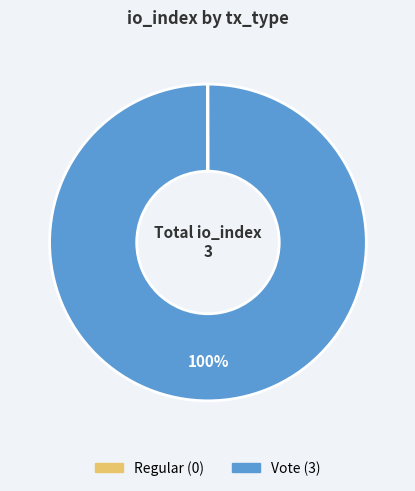

To the nearest percent, what portion does Vote represent?

100%